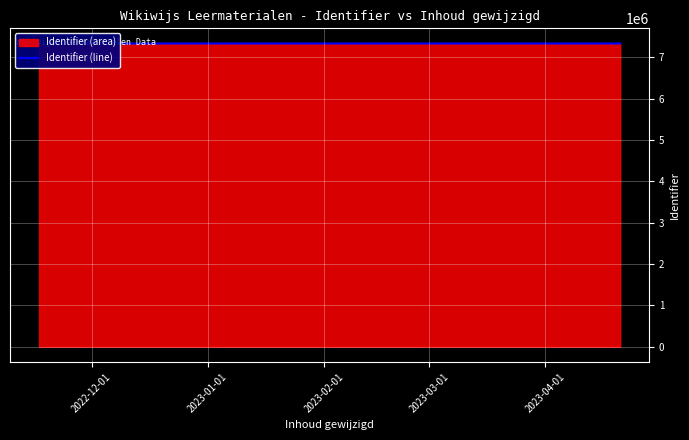

What is the difference between the second highest and minimum values?

16